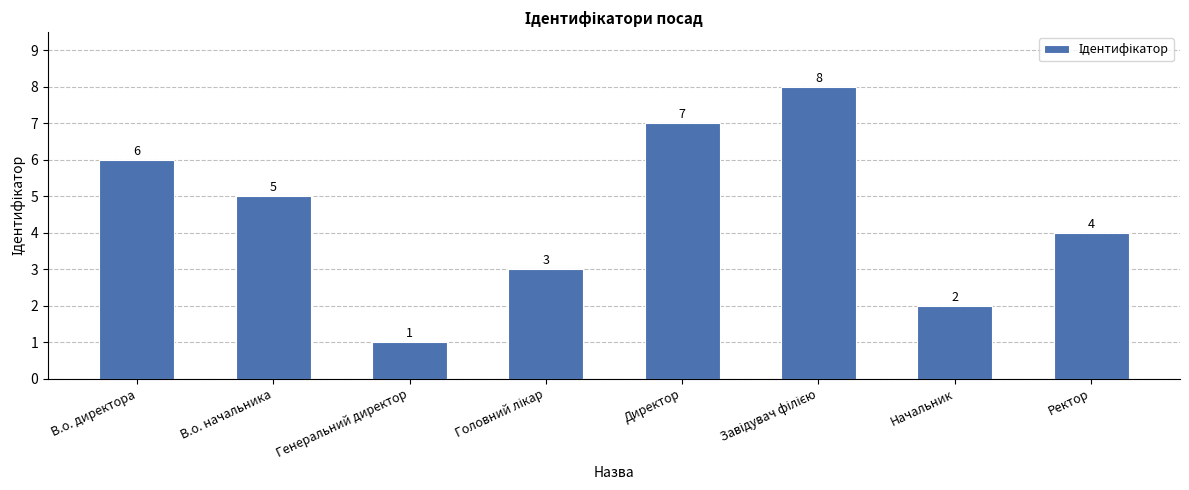

What is the label of the 7th bar from the right?

В.о. начальника